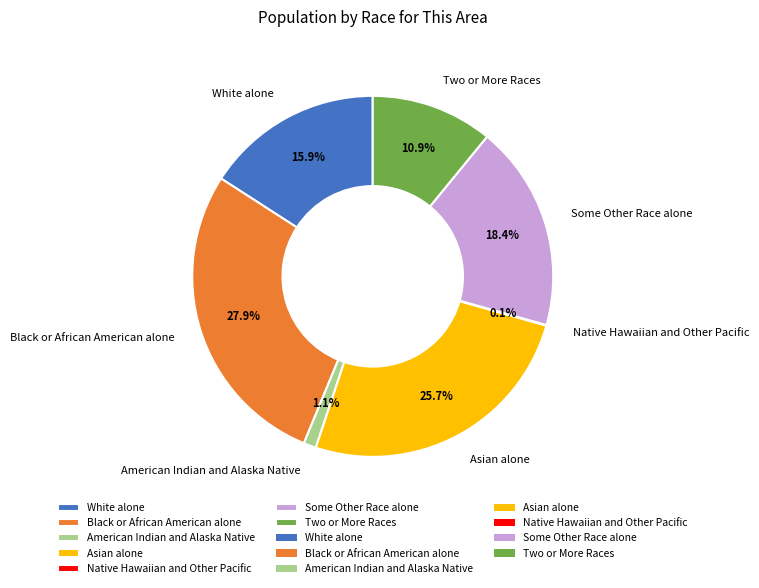

Does Black or African American alone represent more than half of the total?

No